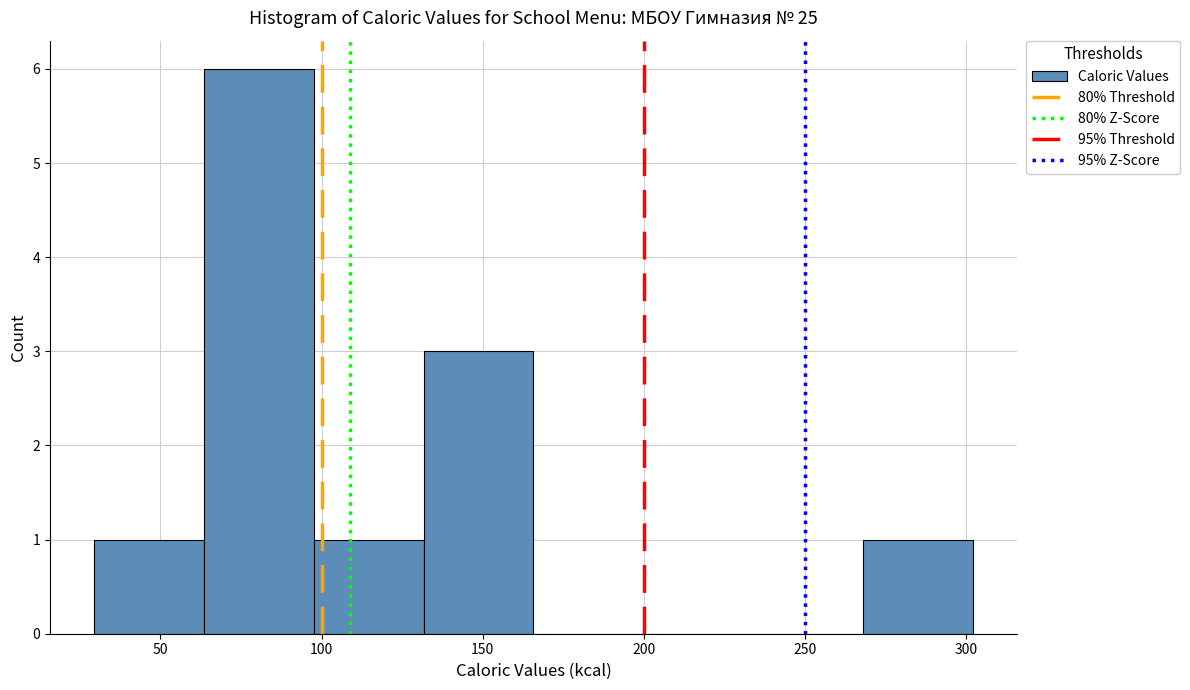

Reading left to right, transcribe this chart: for each bar, give the range it covers on the x-axis and its height. Neither the bar edges nor the heights are printed on the chart, so give them approximately, as read against the axes.

30 to 65: 1
65 to 100: 6
100 to 130: 1
130 to 165: 3
165 to 200: 0
200 to 235: 0
235 to 270: 0
270 to 300: 1